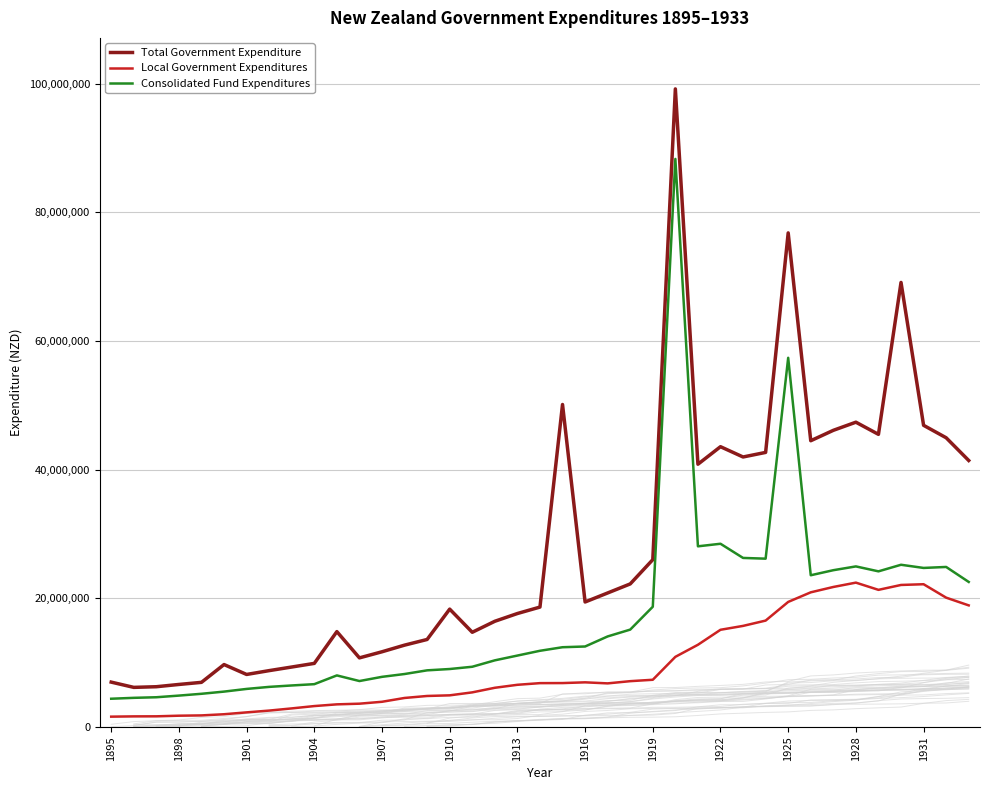

True or false: Total Government Expenditure has a value of 25359795 at 1922.

False